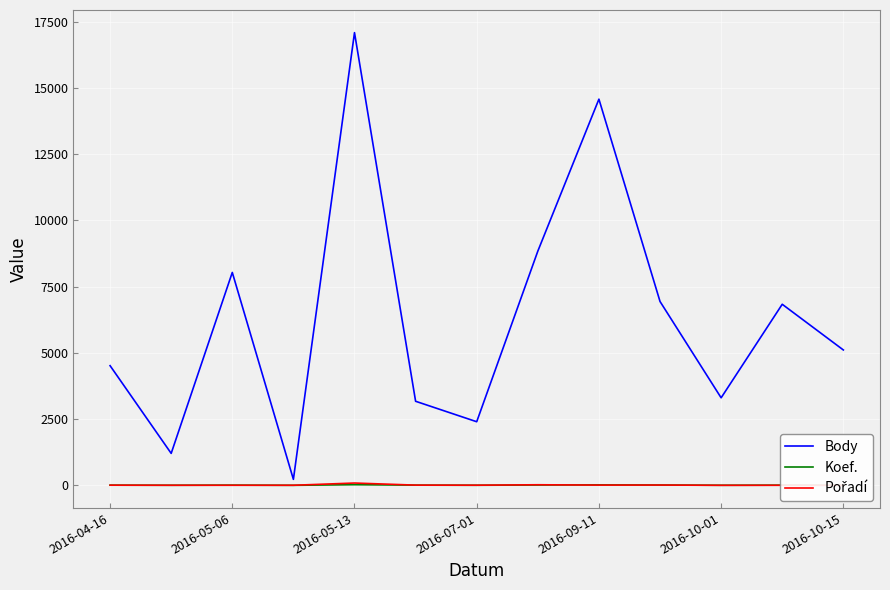

What is the lowest value of the Pořadí series?

1